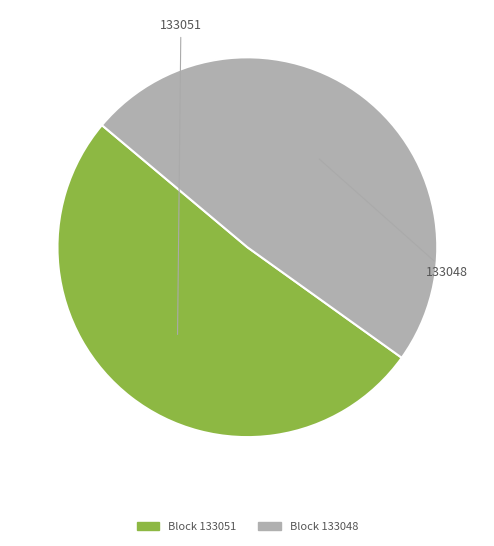

To the nearest percent, what is the average slice percentage?

50%